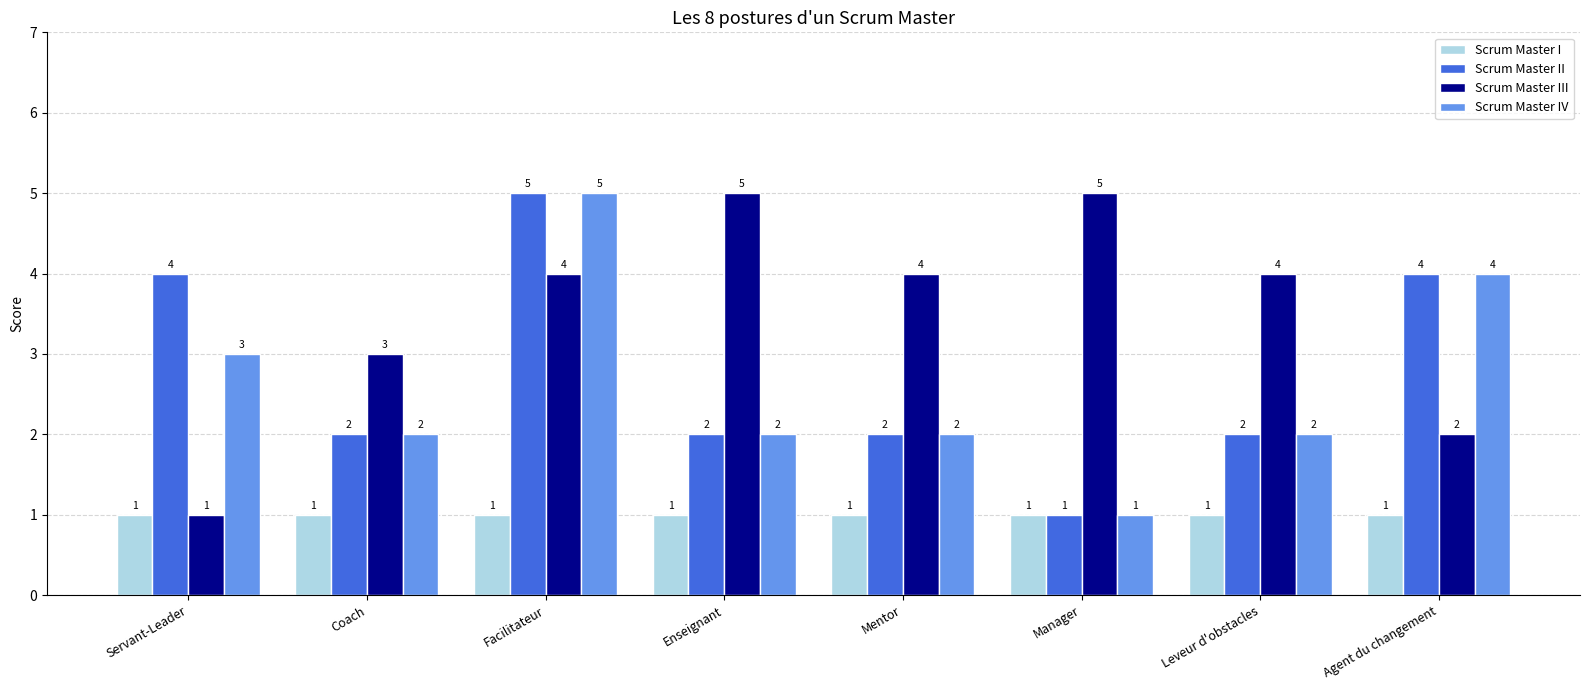

Which series changed the most between Servant-Leader and Leveur d'obstacles?

Scrum Master III